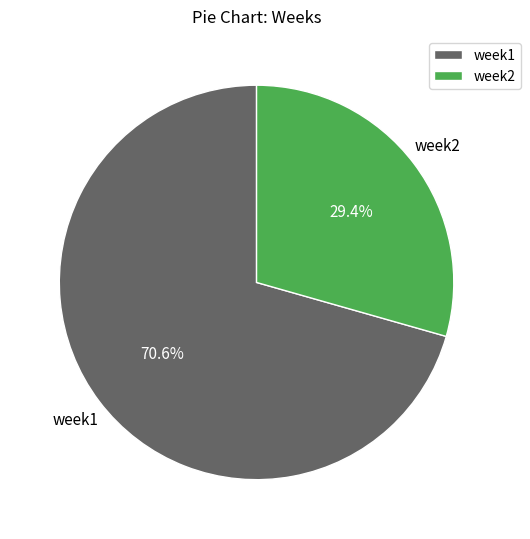

To the nearest percent, what is the average slice percentage?

50%